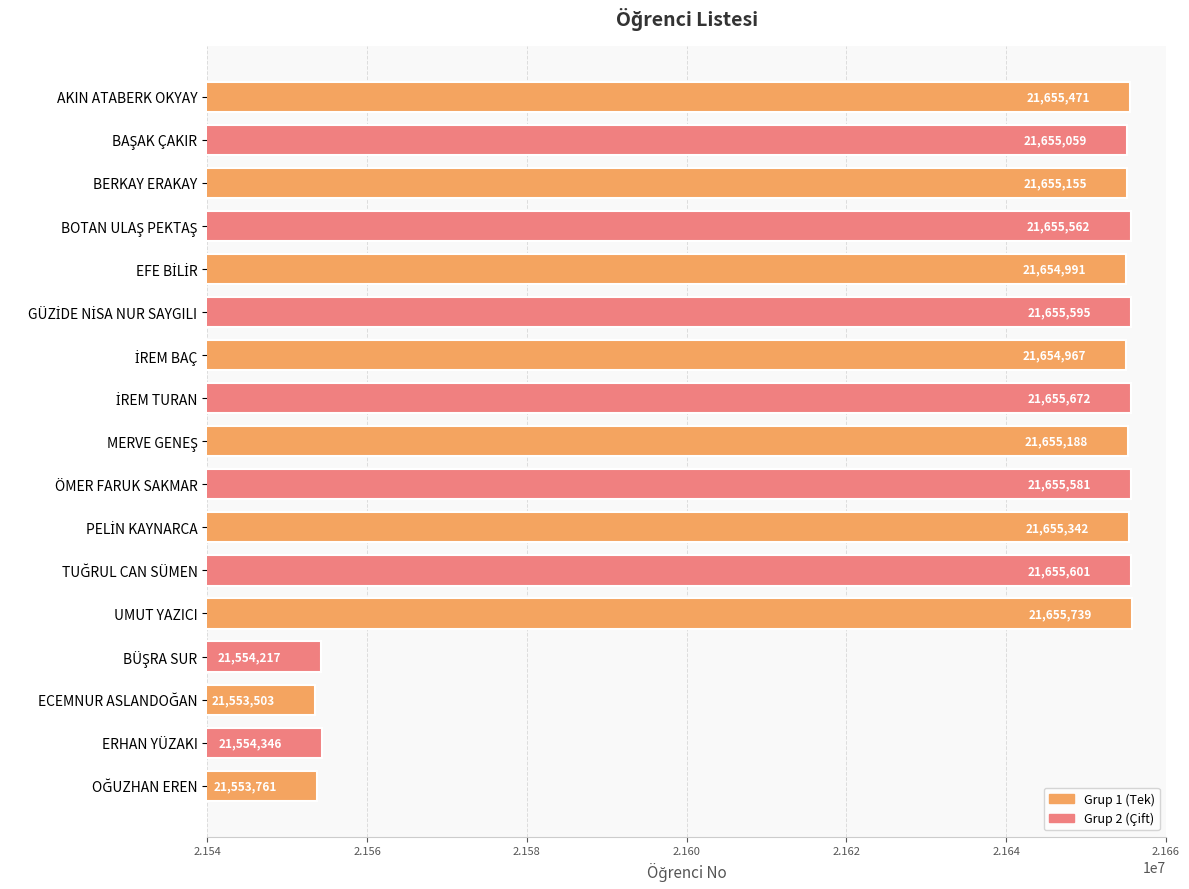

Is it true that the value at AKIN ATABERK OKYAY is 21655471?

True